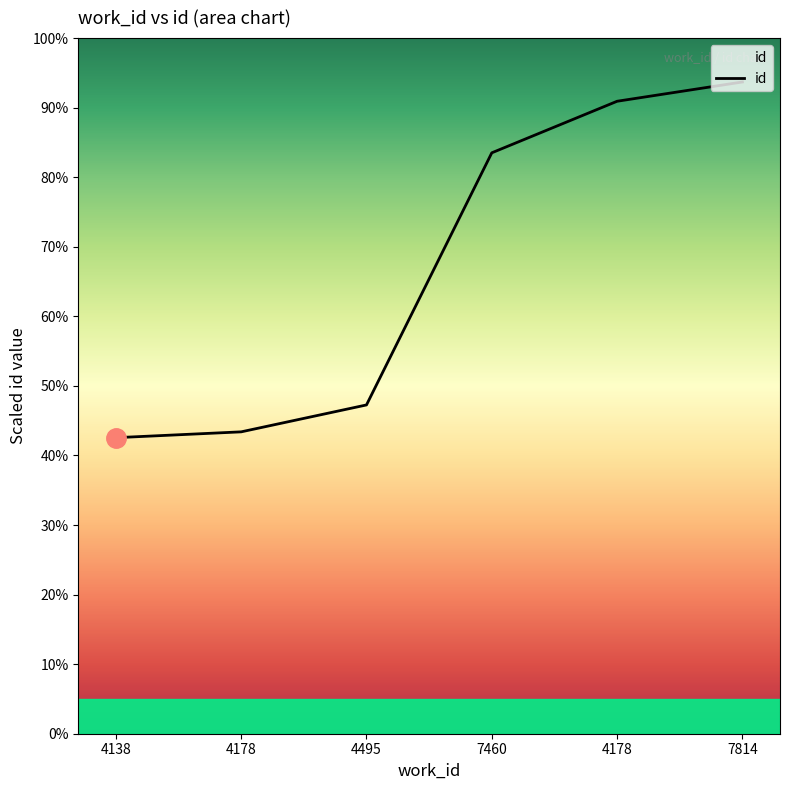

The chart shows a value of 43.4 at 4178. True or false?

True